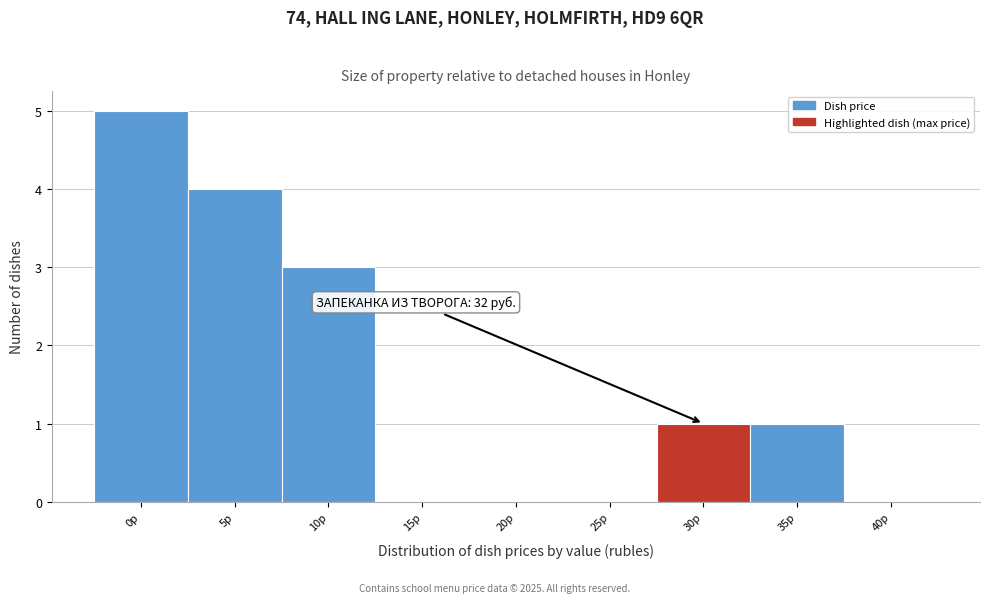

Reading left to right, extract all data points from this chart.

0р=5	5р=4	10р=3	15р=0	20р=0	25р=0	30р=1	35р=1	40р=0